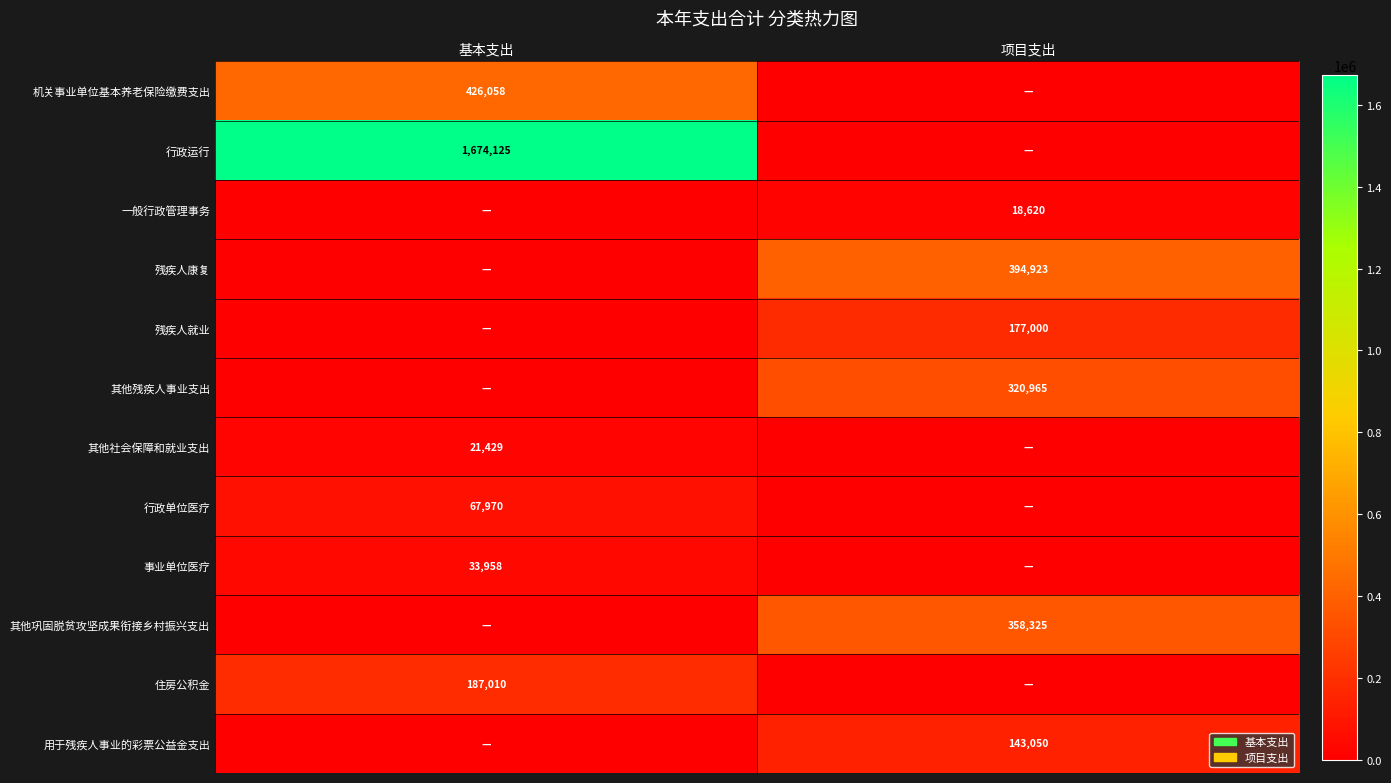

Is the value of 残疾人就业 at 项目支出 greater than the value of 残疾人康复 at 项目支出?

No